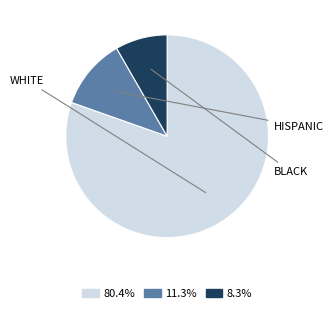

Is there a majority slice in this chart?

Yes